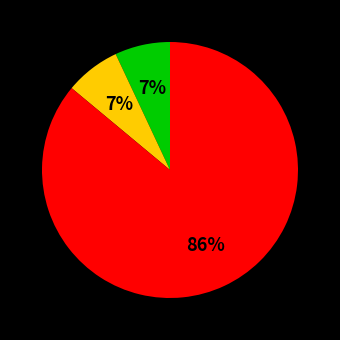

To the nearest percent, what is the difference between the largest and smallest slice percentages?

79%